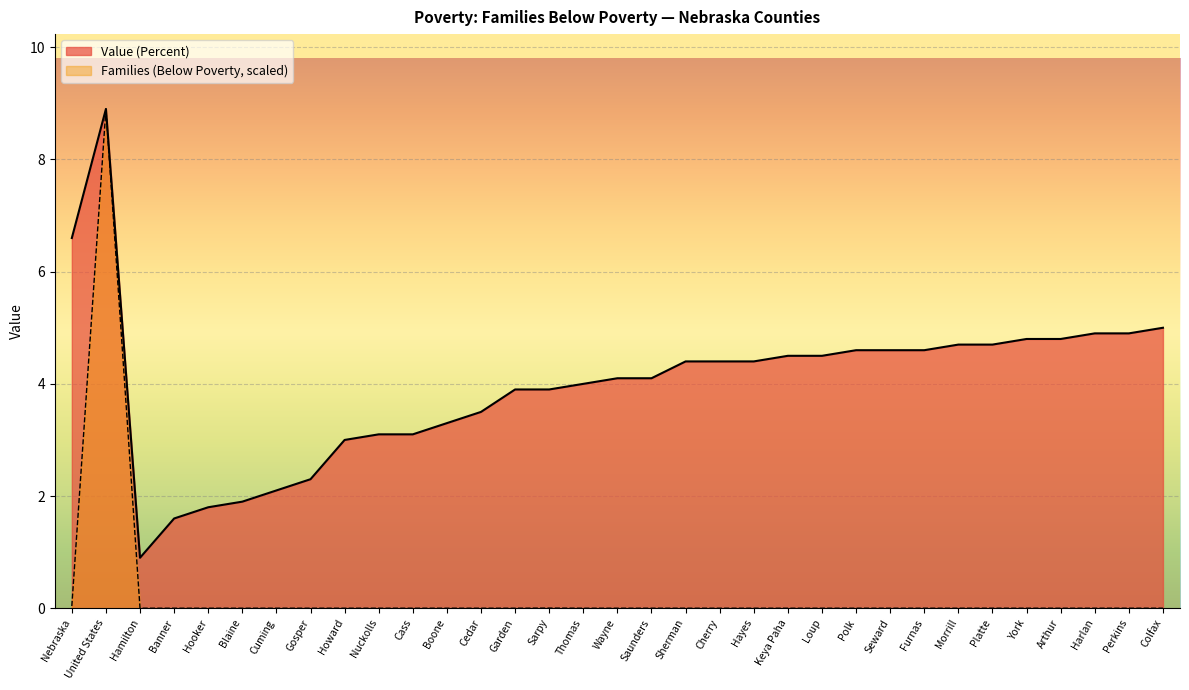

Is it true that Families (Below Poverty) equals 0.0 at Boone?

True